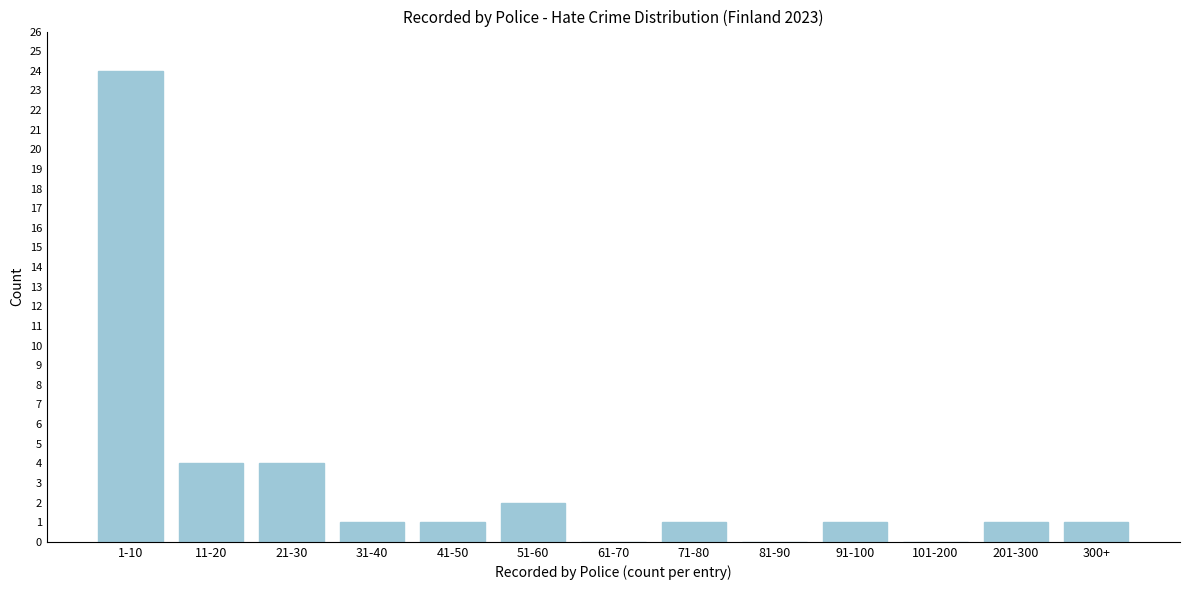

Reading left to right, list all the values displayed in this chart.

1-10=24	11-20=4	21-30=4	31-40=1	41-50=1	51-60=2	61-70=0	71-80=1	81-90=0	91-100=1	101-200=0	201-300=1	300+=1